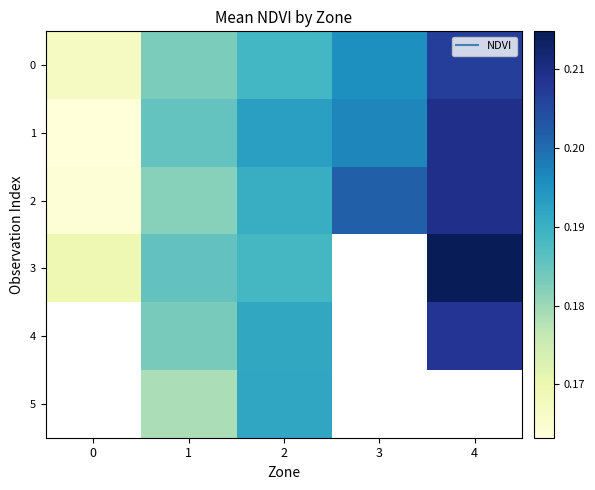

Count the number of categories in the chart.

5